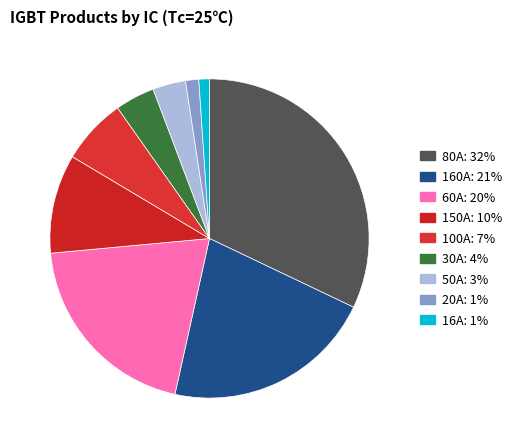

Count the number of slices in the pie.

9